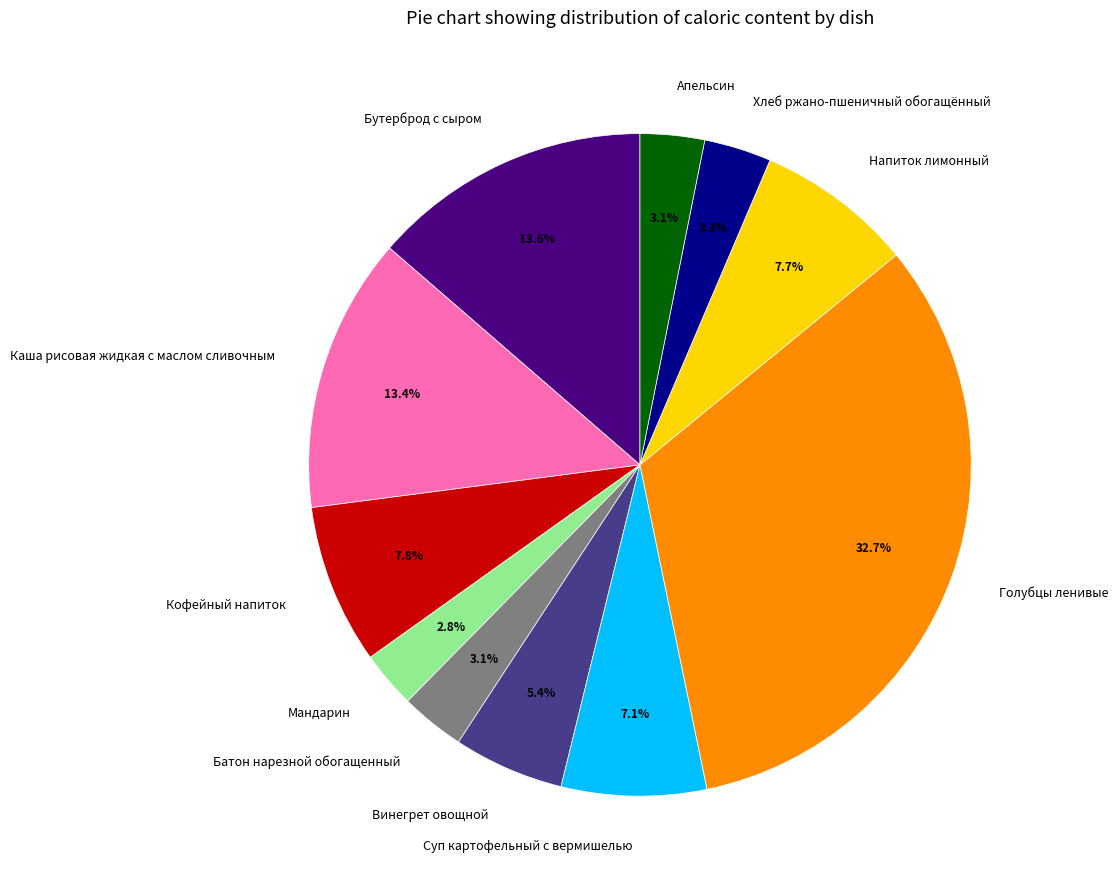

How many segments does this pie chart have?

11